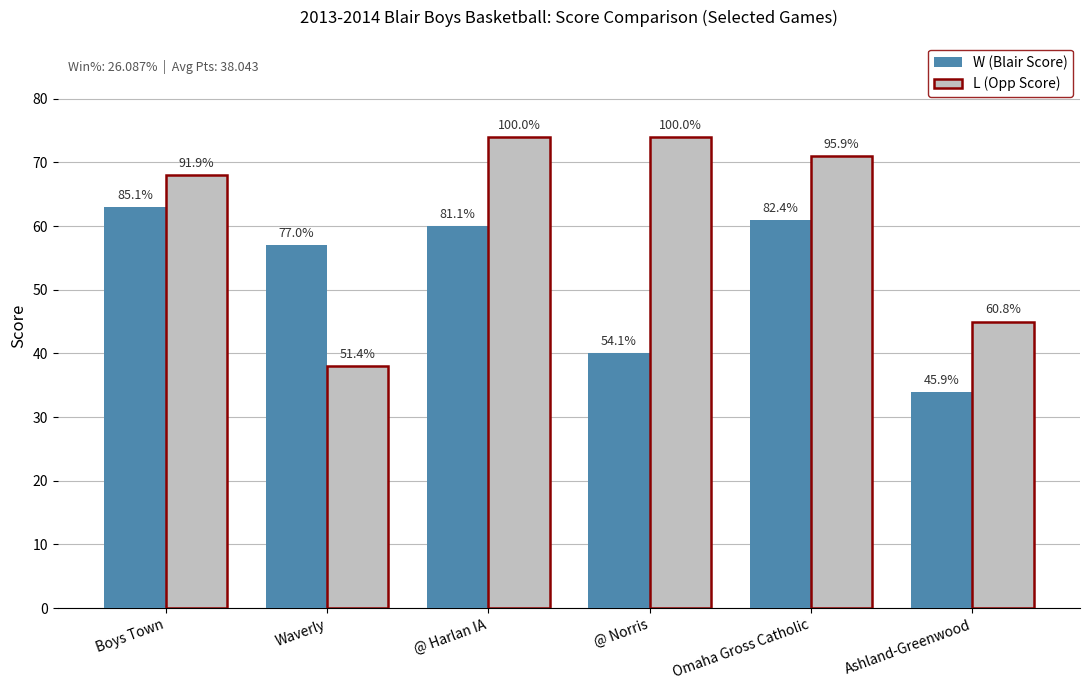

What is the difference between the L (Opp Score) values at @ Norris and Boys Town?

6